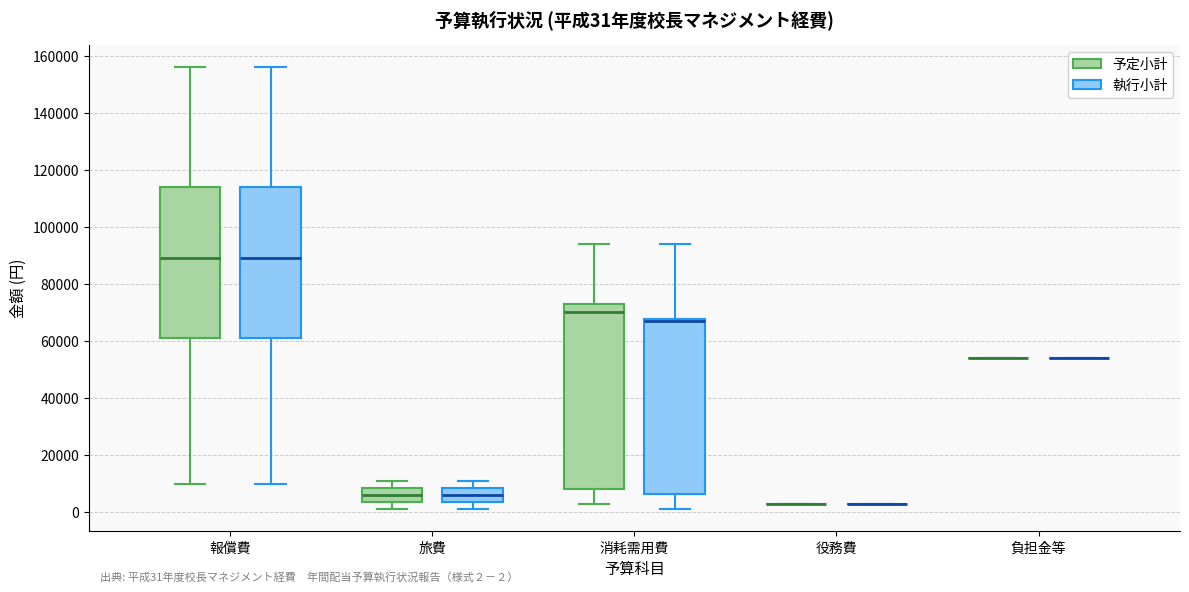

Which box is the tallest, from its lower edge to its upper edge?

消耗需用費 (予定小計)